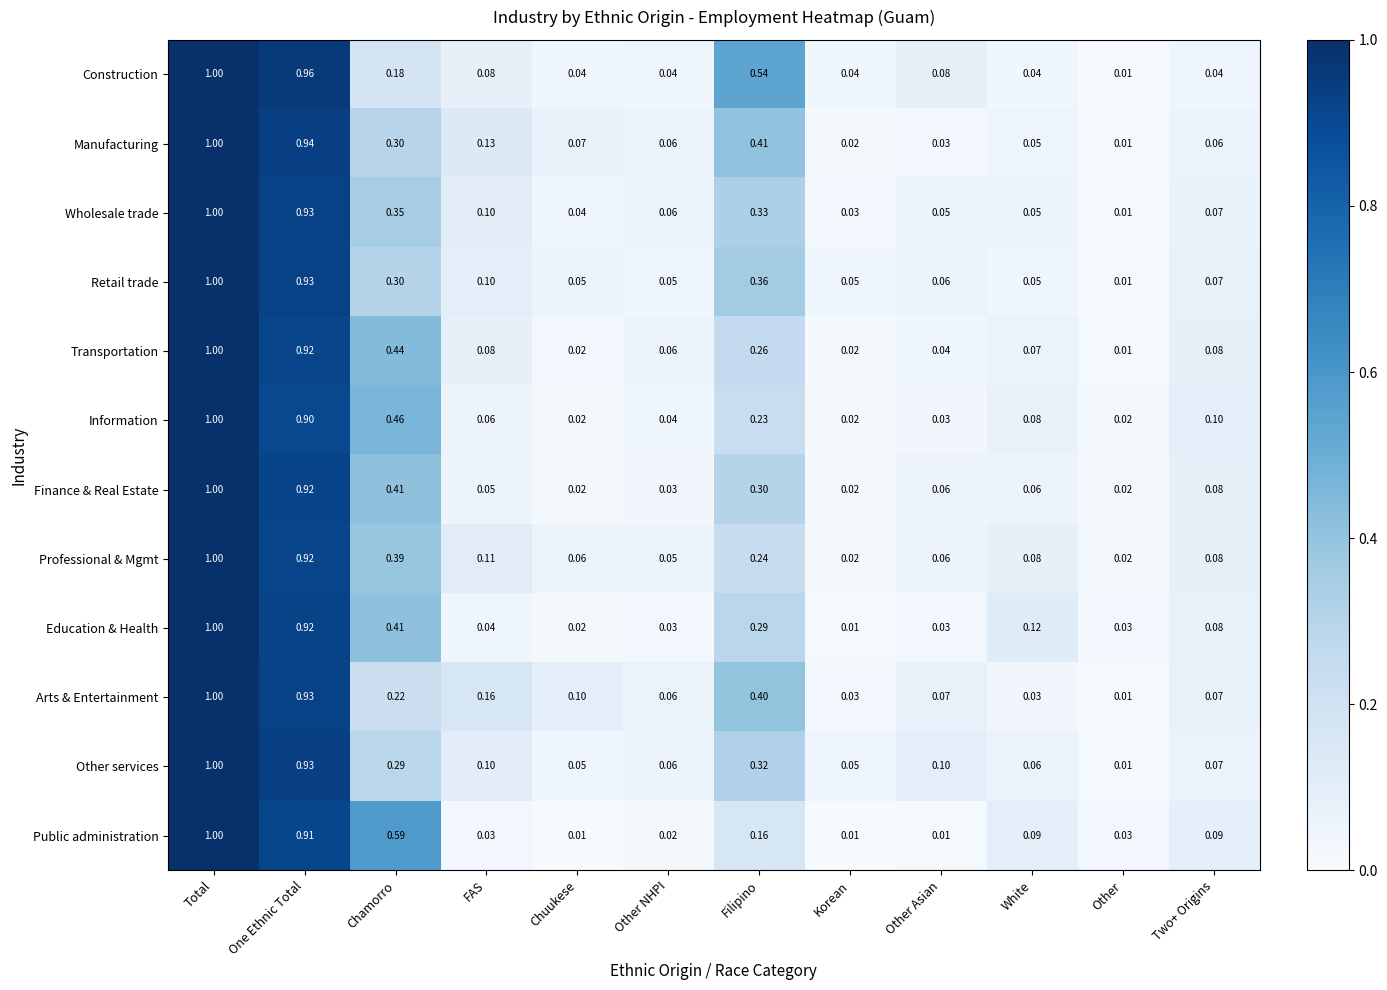

At which label is Arts & Entertainment closest to 0?

Other